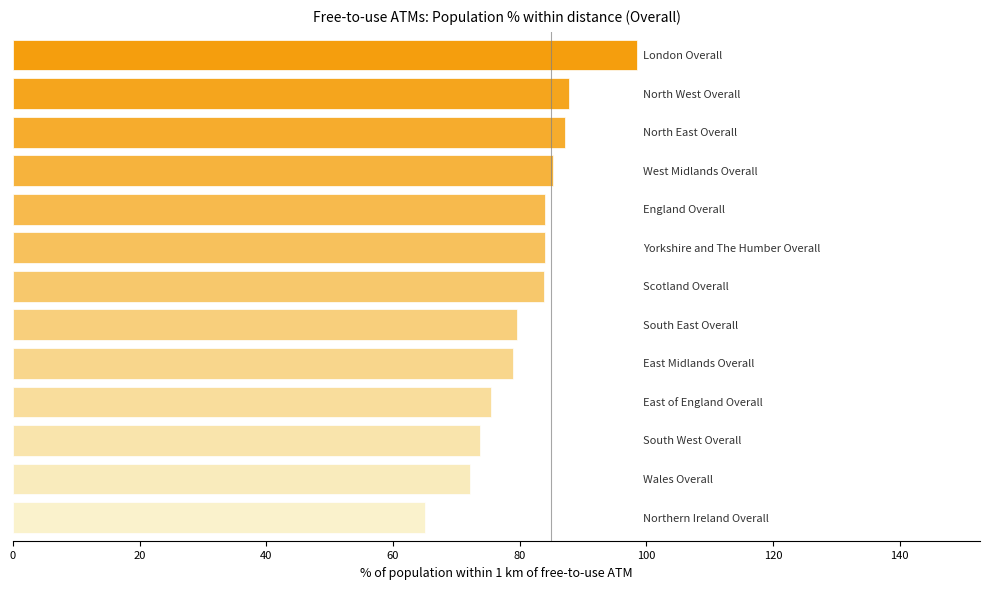

What is the difference between the second highest and second lowest values?

15.7